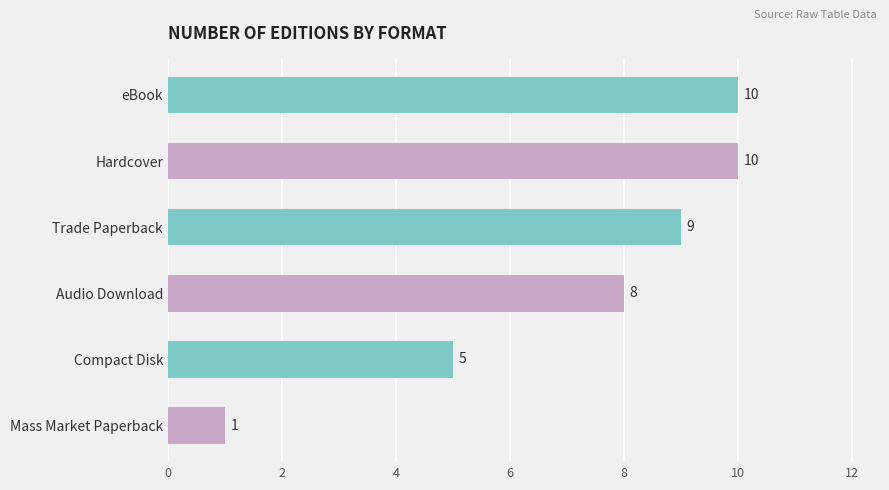

What is the difference between the values at Mass Market Paperback and Hardcover?

9